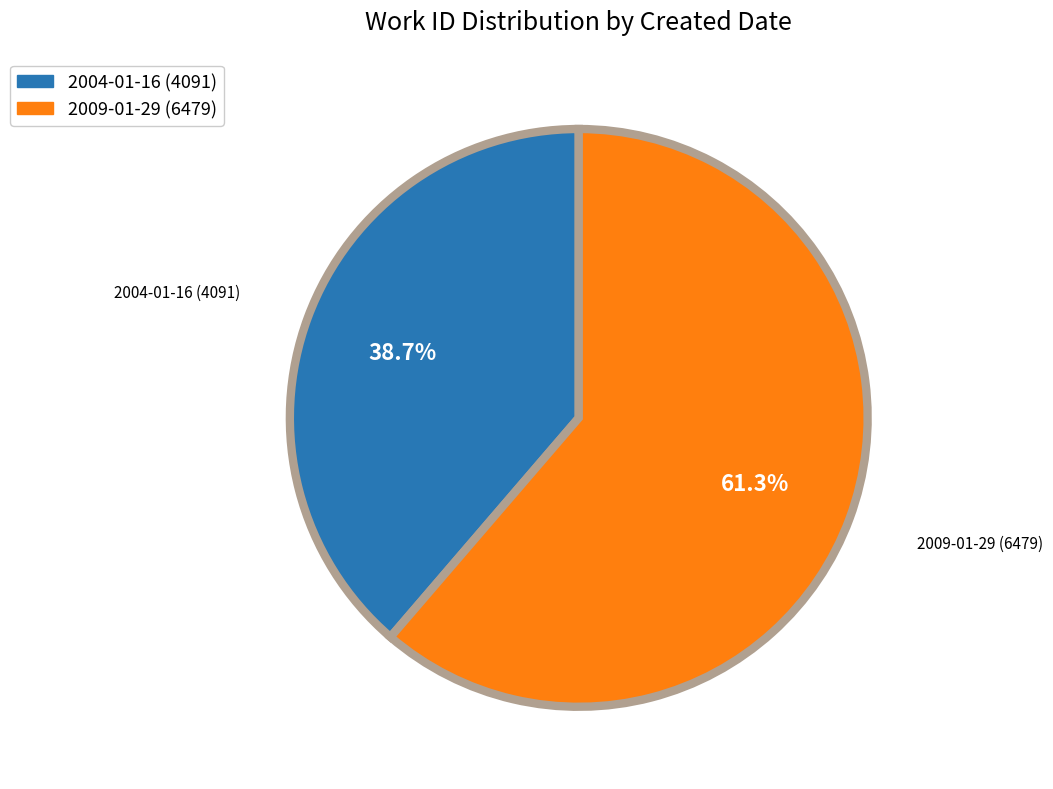

Rank the categories by value from lowest to highest.

2004-01-16, 2009-01-29